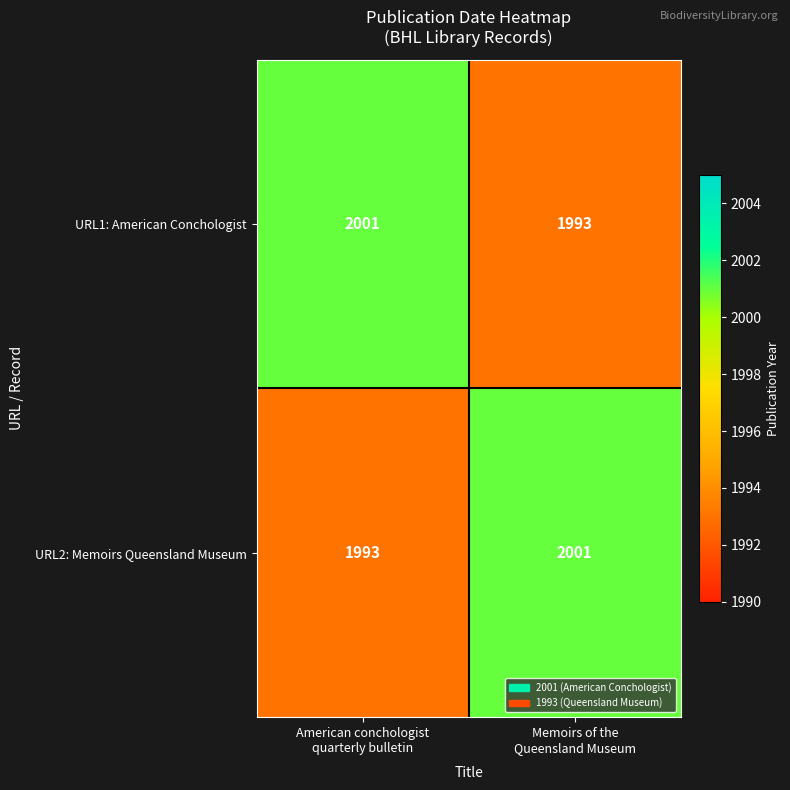

What is the smallest value displayed?

1993